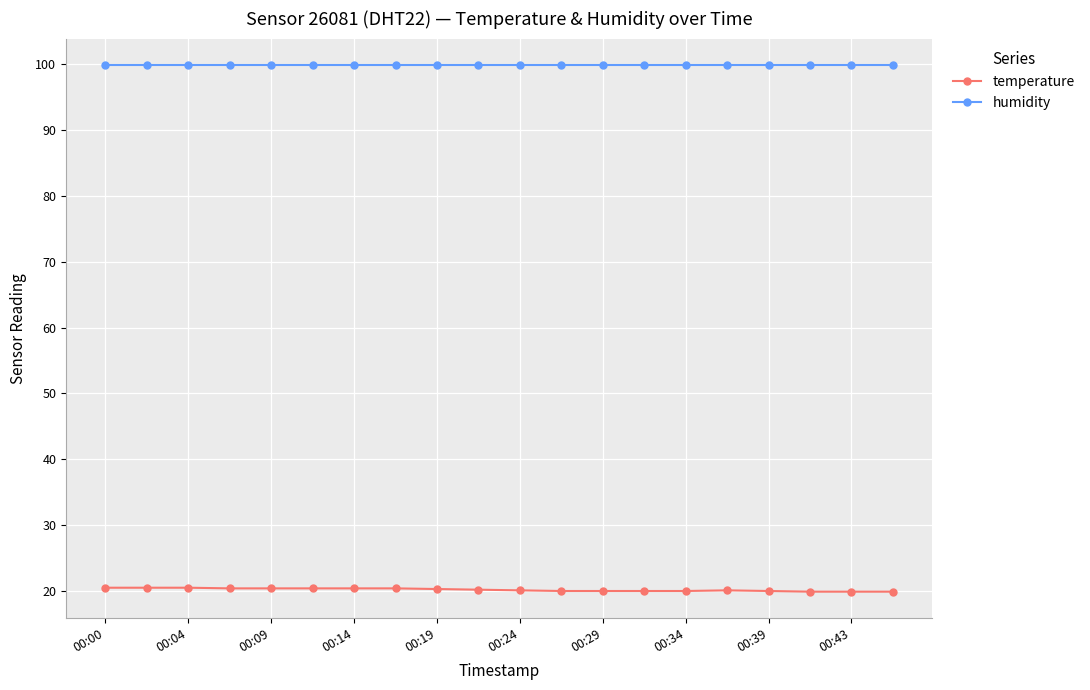

True or false: humidity and temperature intersect in this chart.

False